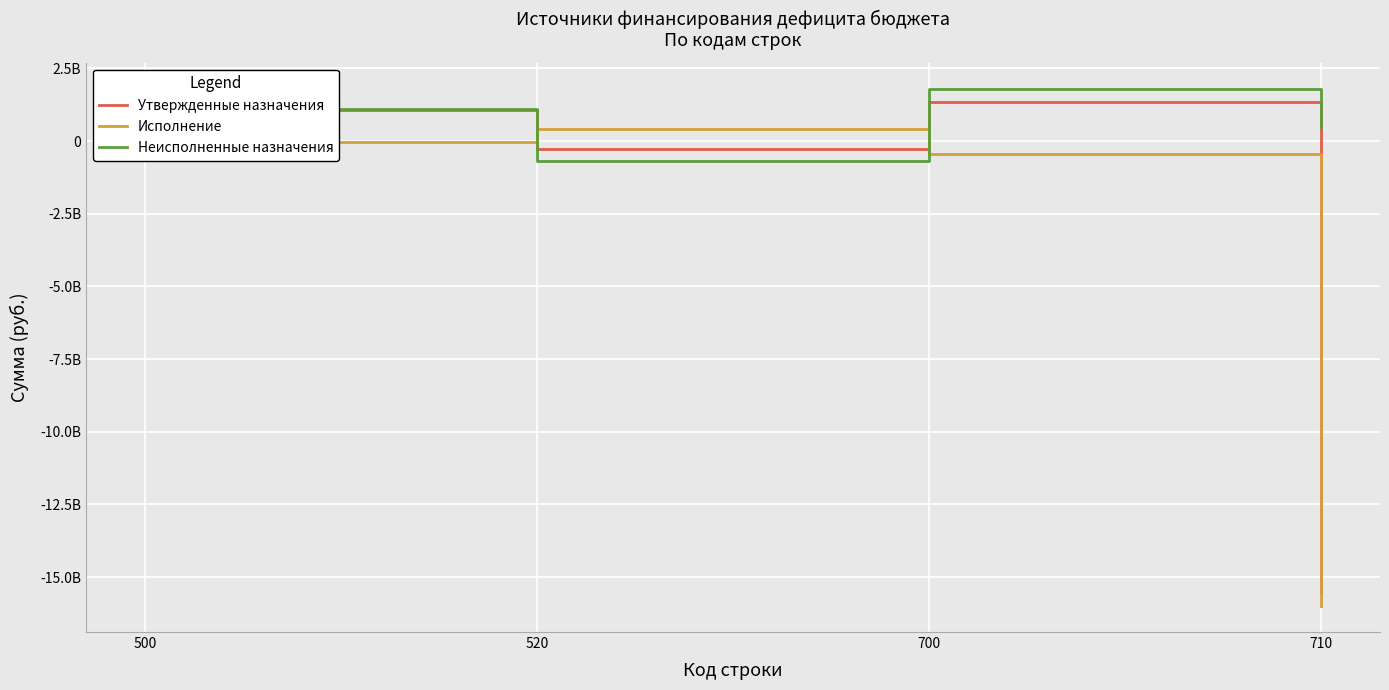

Which series has the largest total across all categories?

Неисполненные назначения